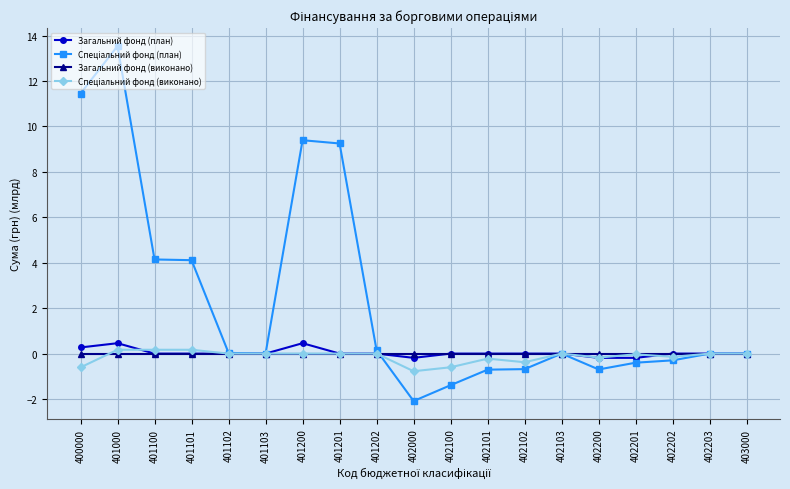

At which category is the sum across all series the highest?

401000